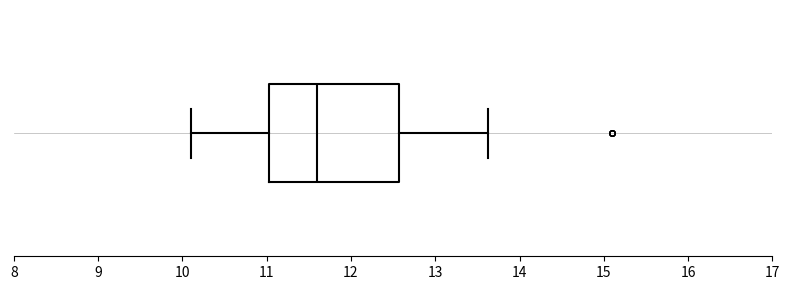

Where does the right whisker of the box end on the x-axis? The values are not printed on the chart, so give them approximately, as read against the axis.

13.6